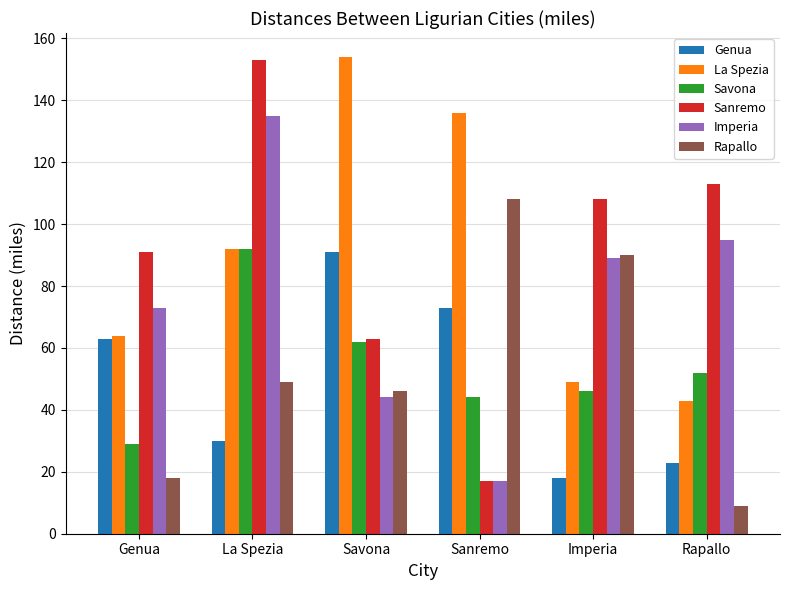

What is the difference between the La Spezia values at La Spezia and Rapallo?

49